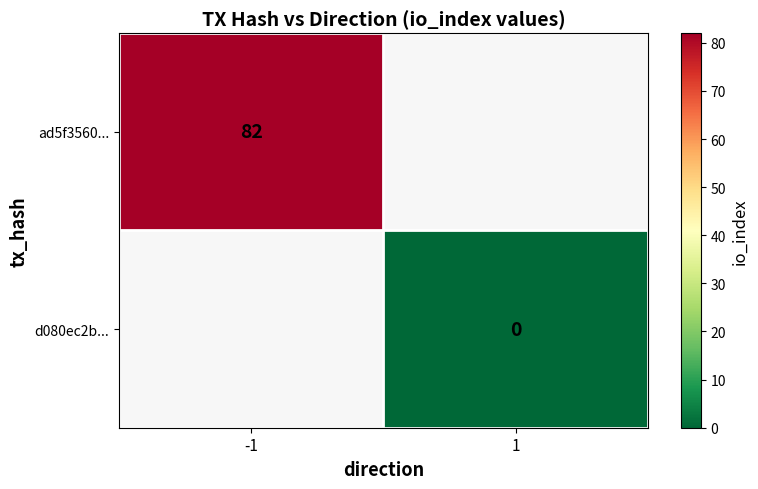

The value of ad5f3560... at -1 is 82. True or false?

True